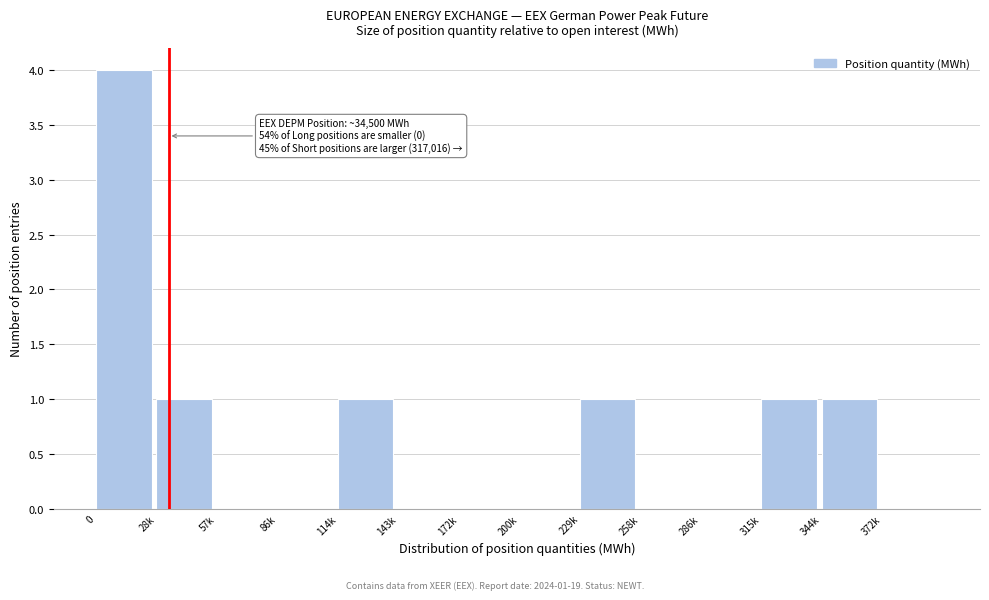

Reading right to left, what are all the values shown in this chart?

372k=0	344k=1	315k=1	286k=0	258k=0	229k=1	200k=0	172k=0	143k=0	114k=1	86k=0	57k=0	28k=1	0=4